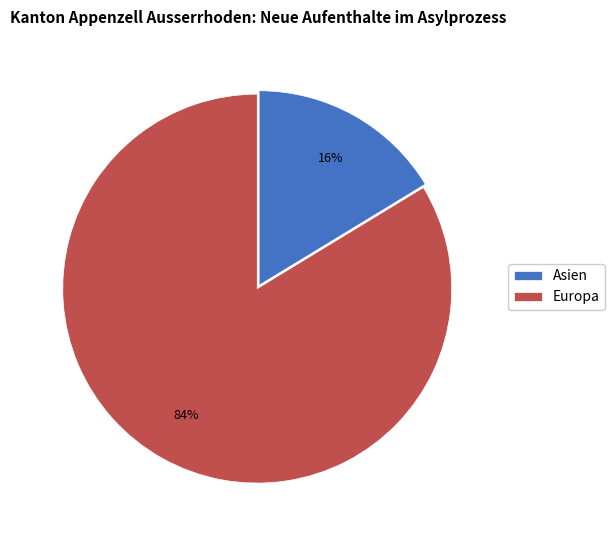

Rank the categories by value from highest to lowest.

Europa, Asien